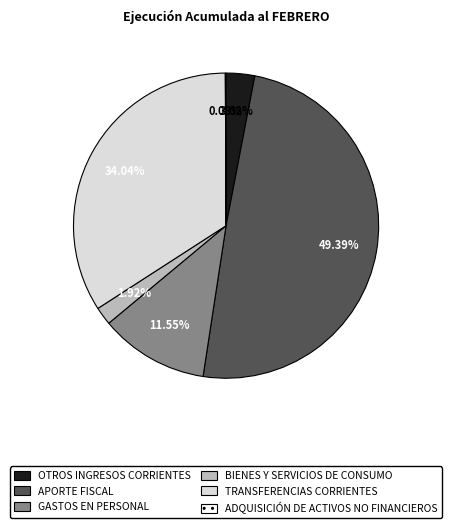

Which slice is the largest?

APORTE FISCAL